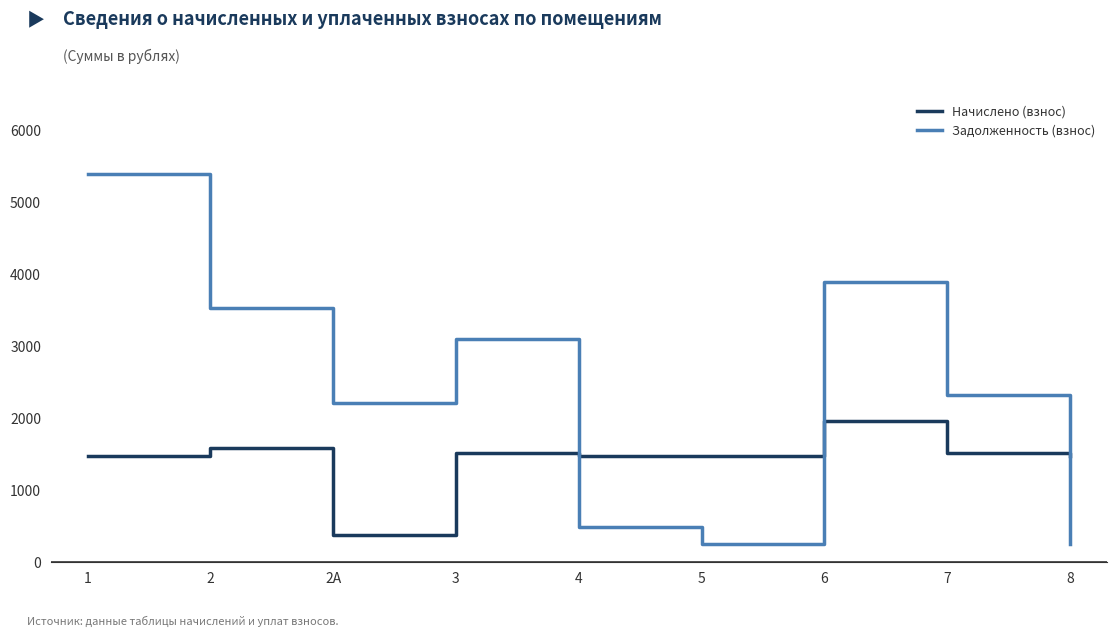

At which label does Начислено (взнос) first exceed 1477?

1